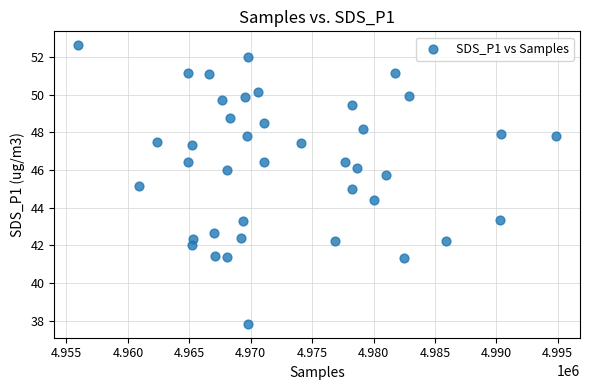

What is the range of X values (max minus min)?

38931.0